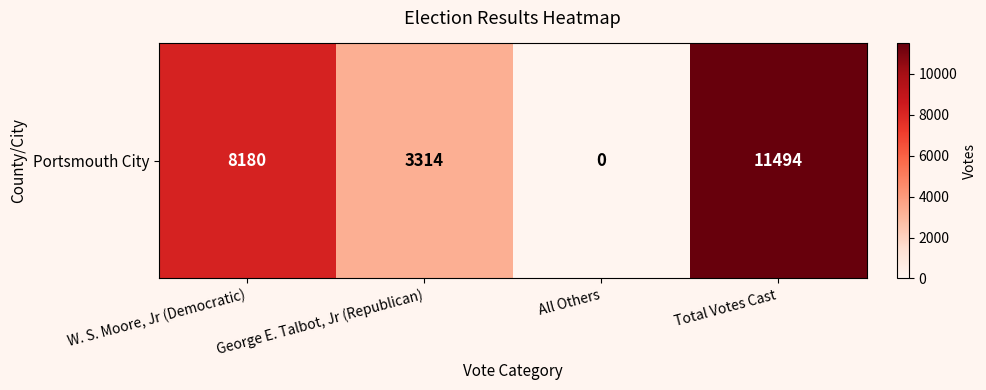

List the labels in order of value, smallest first.

All Others, George E. Talbot, Jr (Republican), W. S. Moore, Jr (Democratic), Total Votes Cast